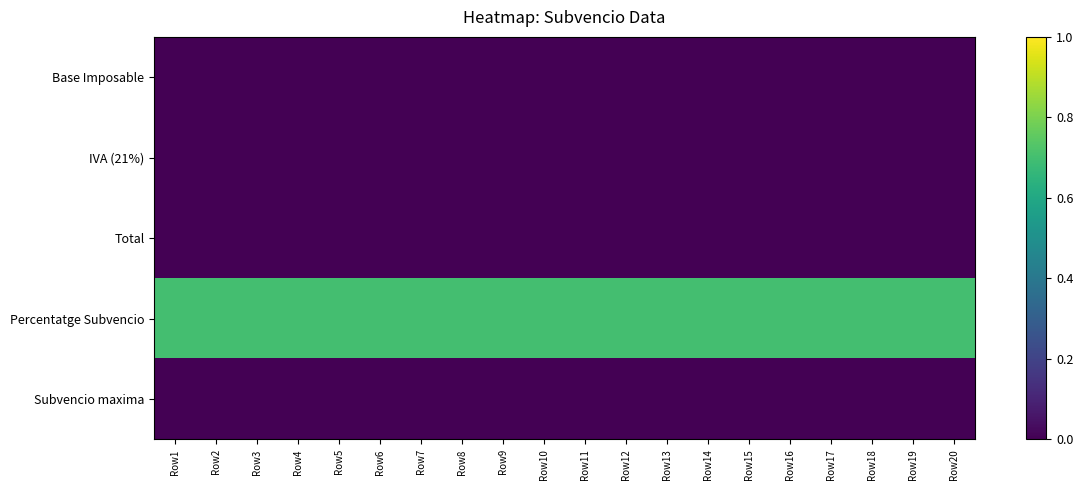

Which label corresponds to the smallest value in the chart?

Row1